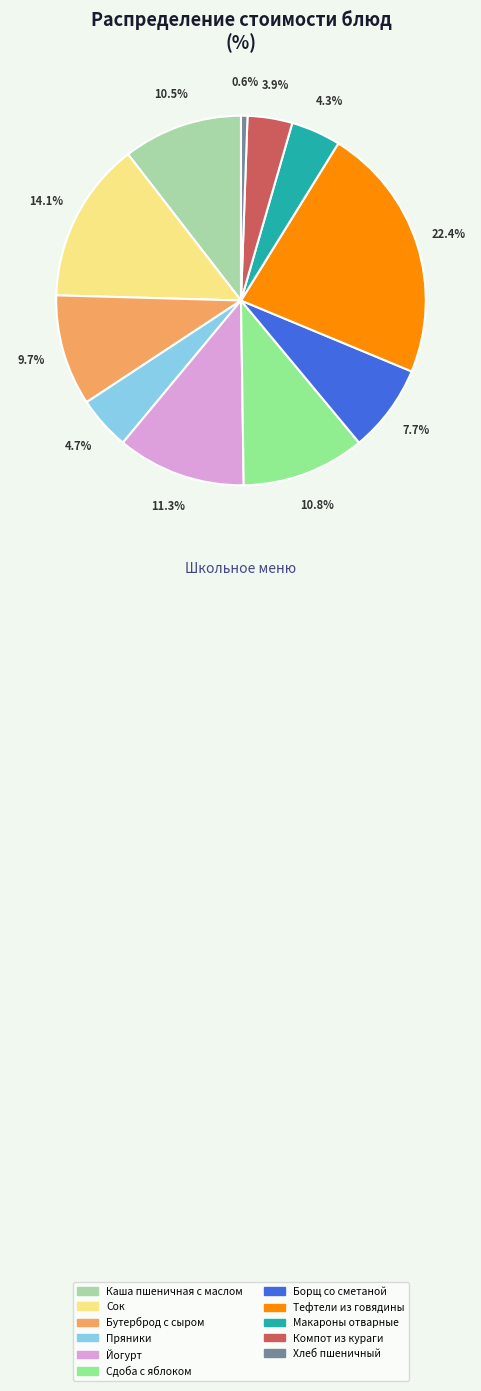

Count the number of slices in the pie.

11